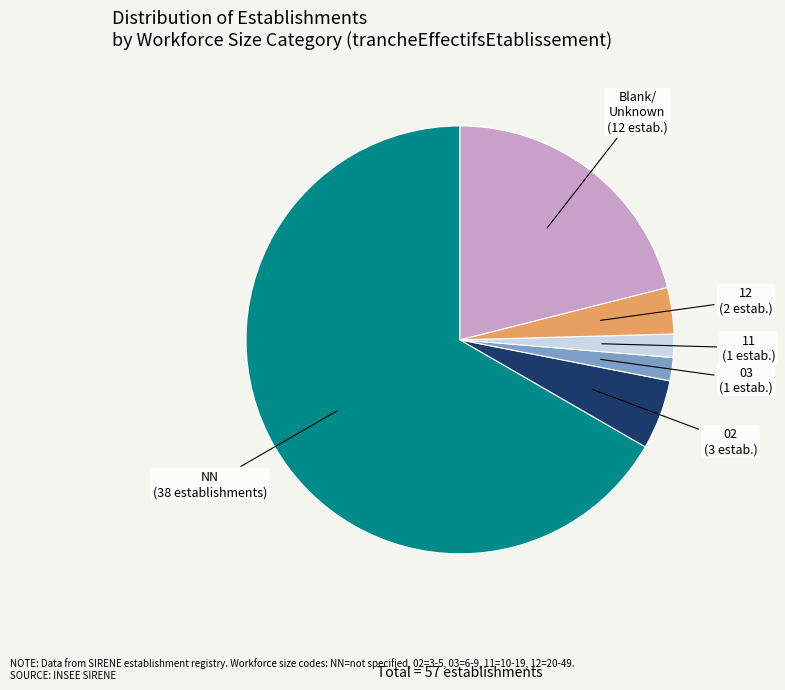

Is there any slice that represents more than half of the pie?

Yes